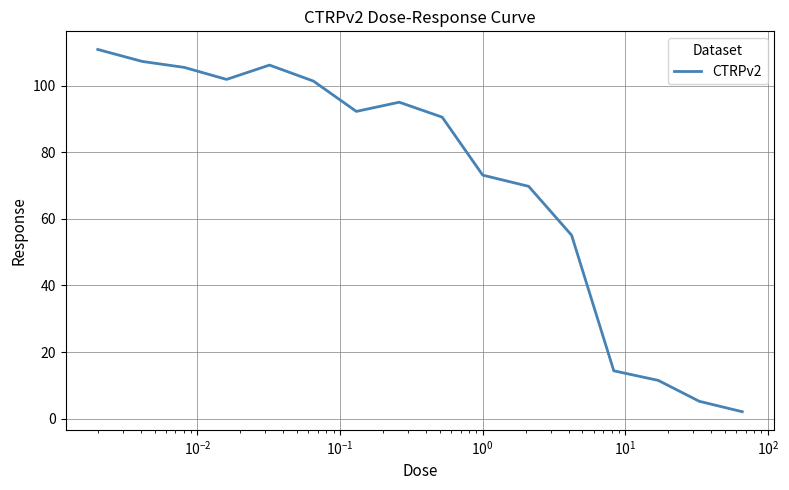

What is the difference between the maximum and minimum values?

108.8